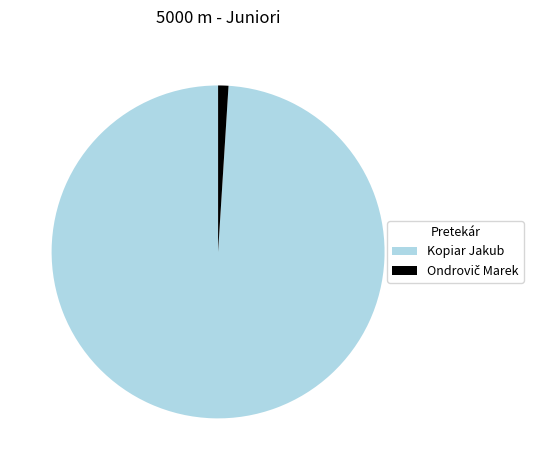

Count the number of slices in the pie.

2